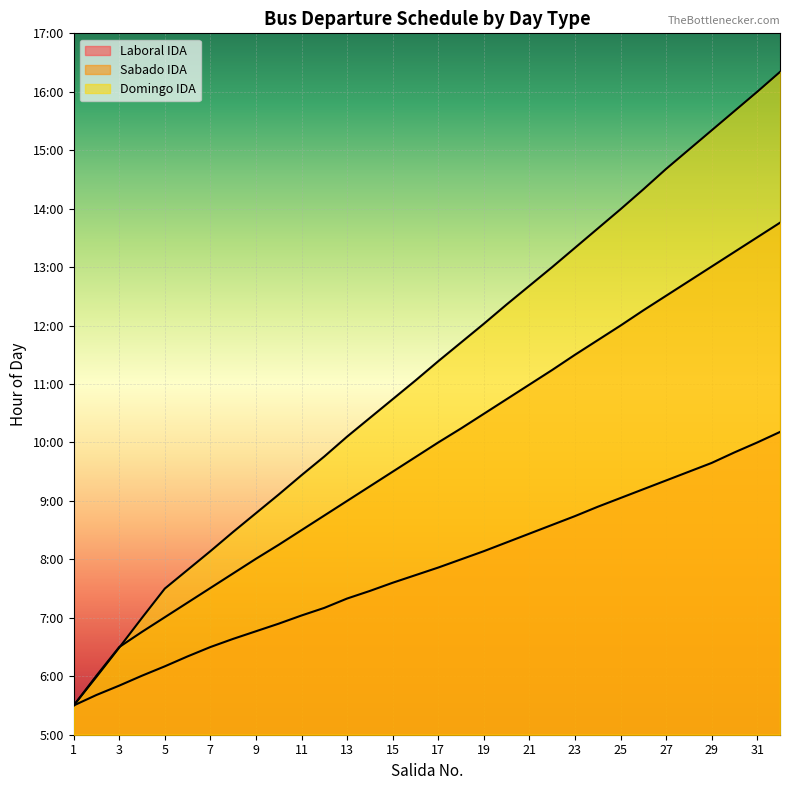

At which label does Sabado IDA first exceed 10?

18